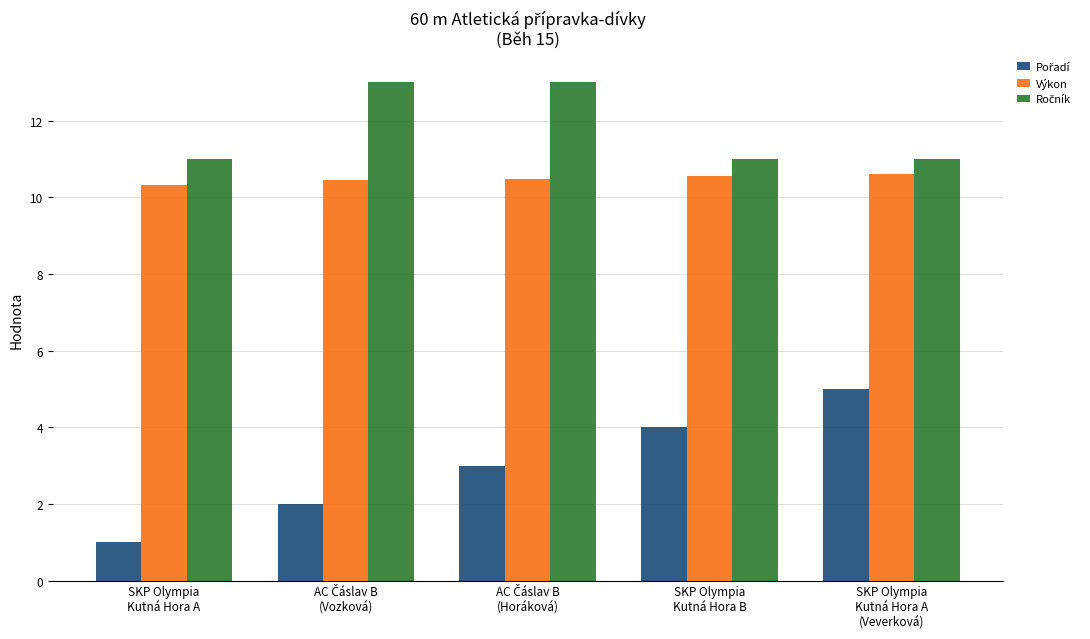

What is the sum of all Výkon values?

52.4